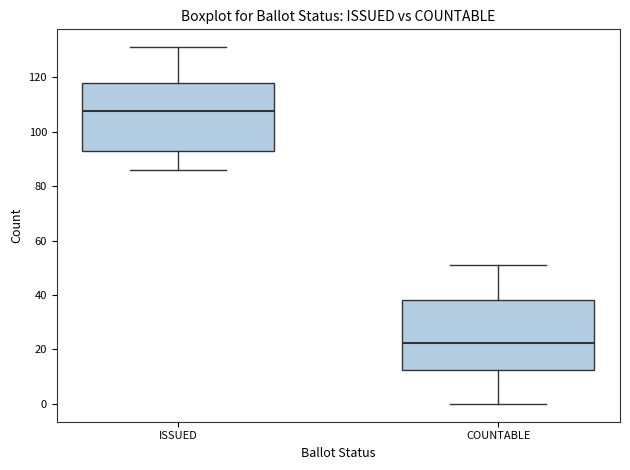

Reading left to right, transcribe this box plot: for each box, give where its median line is, the range the box spans, and where its two whiskers end, as read against the y-axis. The values are not printed on the chart, so give them approximately, as read against the axis.

ISSUED: median 108, box 94 to 118, whiskers 86 to 132
COUNTABLE: median 22, box 12 to 38, whiskers 0 to 52